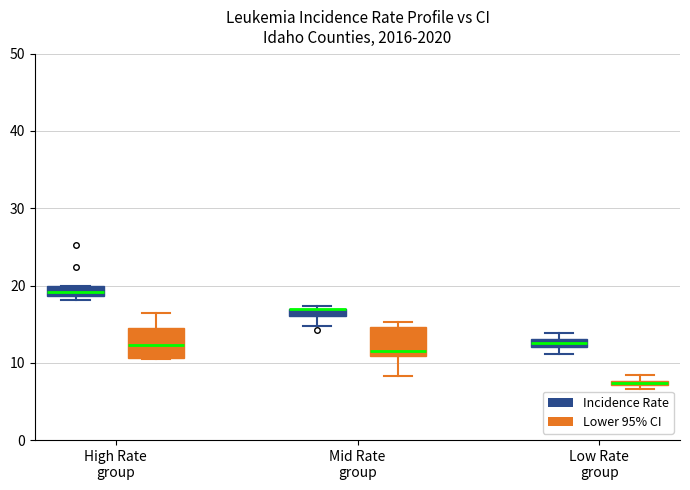

Where is the upper edge of the box for Low Rate group (Lower 95% CI) on the y-axis? The values are not printed on the chart, so give them approximately, as read against the axis.

8